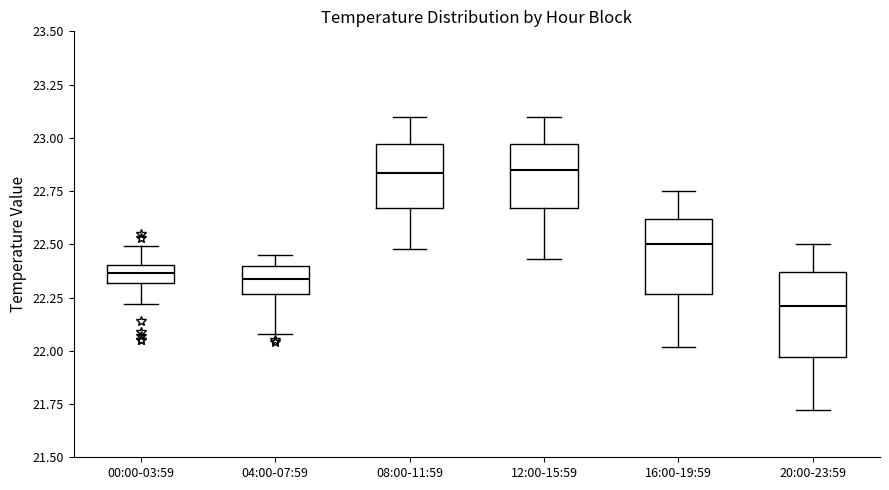

Where does the upper whisker of the box for 12:00-15:59 end on the y-axis? The values are not printed on the chart, so give them approximately, as read against the axis.

23.10